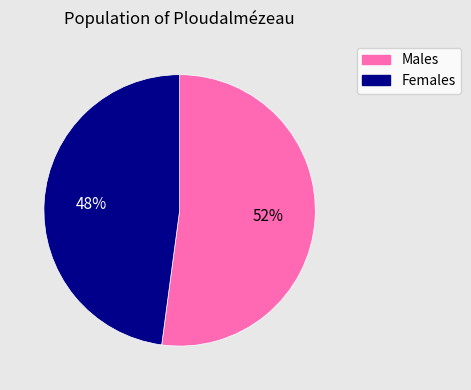

What is the largest slice in the pie chart?

Males